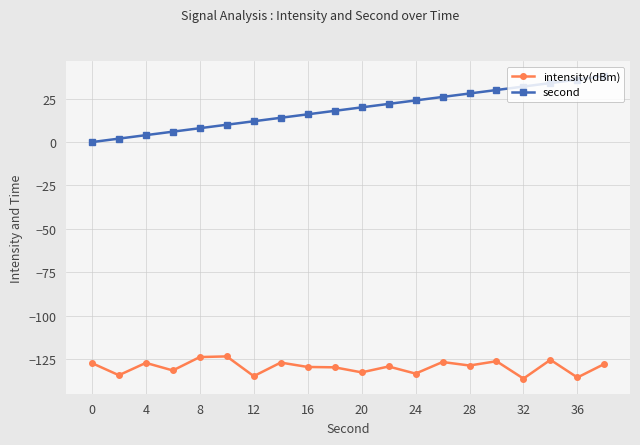

What is the maximum value for second?

38.0